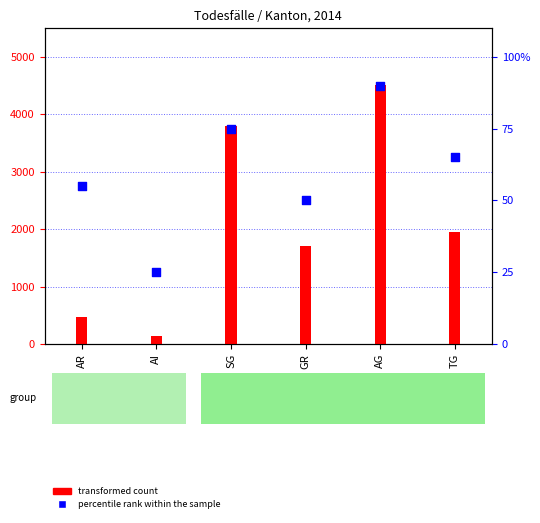

At which category is the sum across all series the highest?

AG